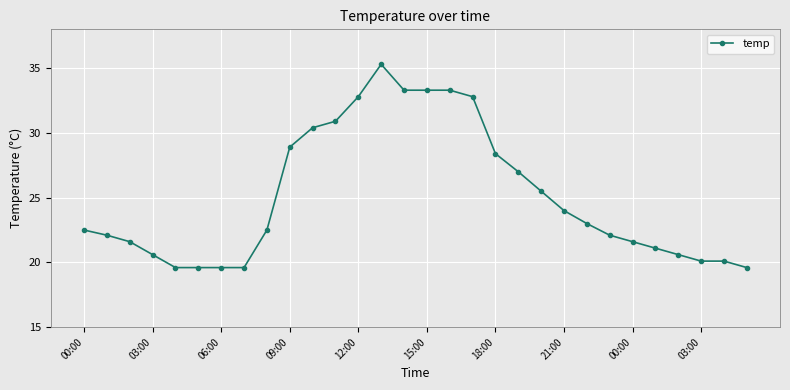

What is the difference between the maximum and minimum values?

15.7